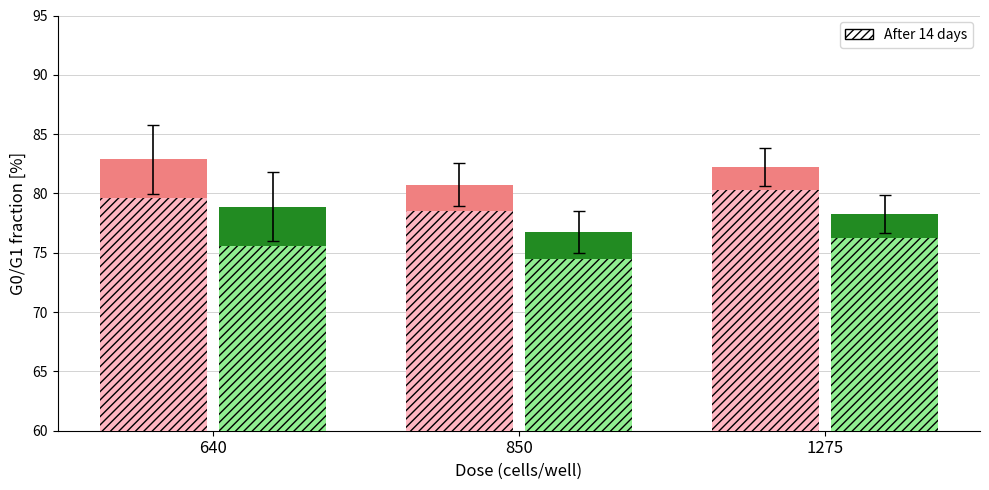

What is the spread (max minus min) of values at 640?

7.3